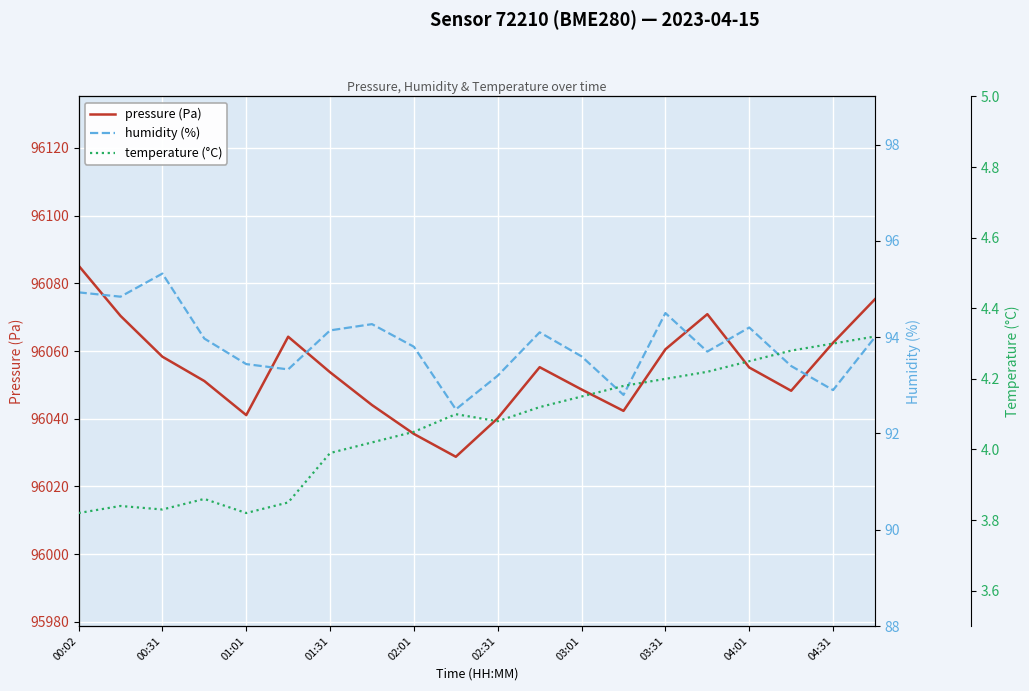

What is the minimum value for pressure (Pa)?

96028.8